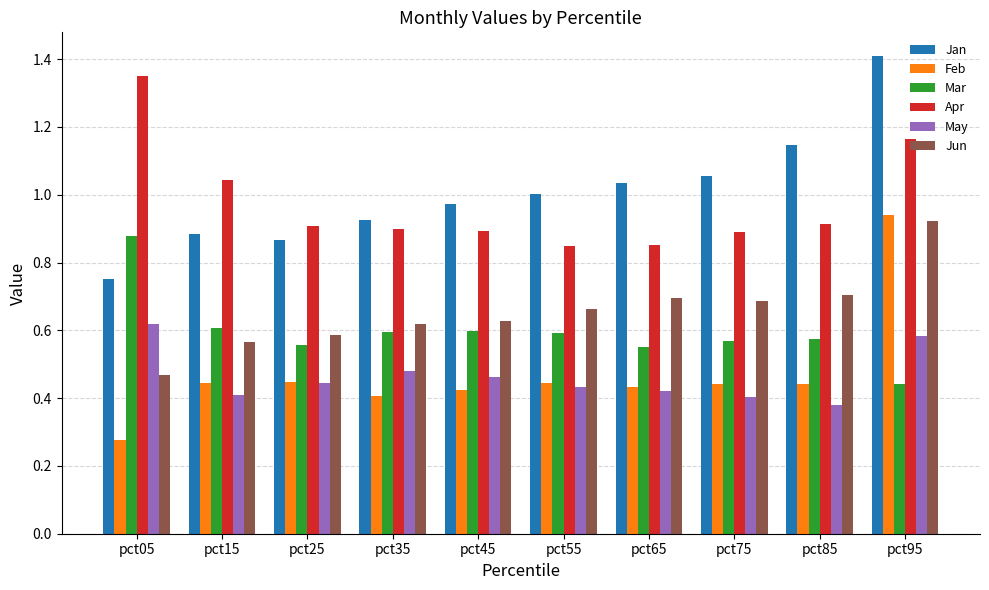

Between pct05 and pct65, which series saw the biggest shift?

Apr